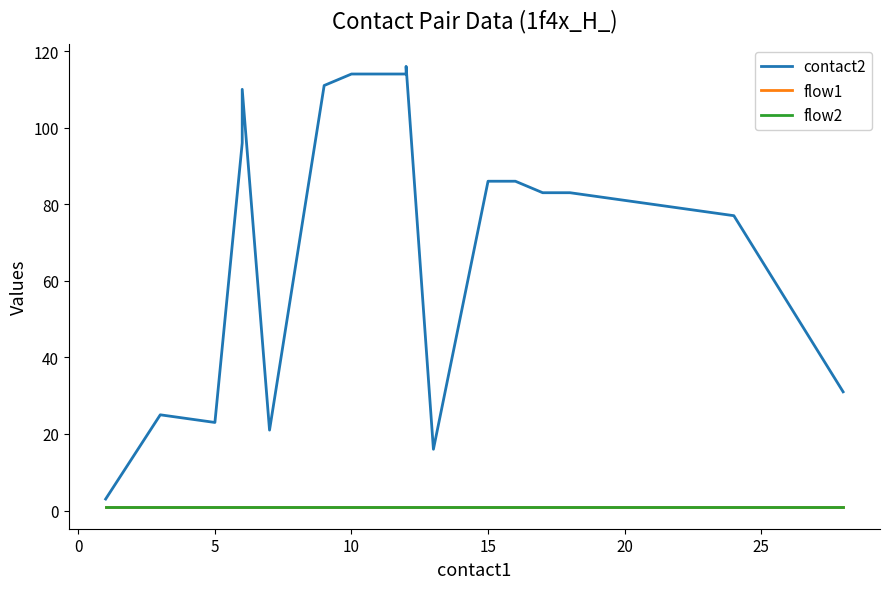

True or false: flow2 and contact2 intersect in this chart.

False